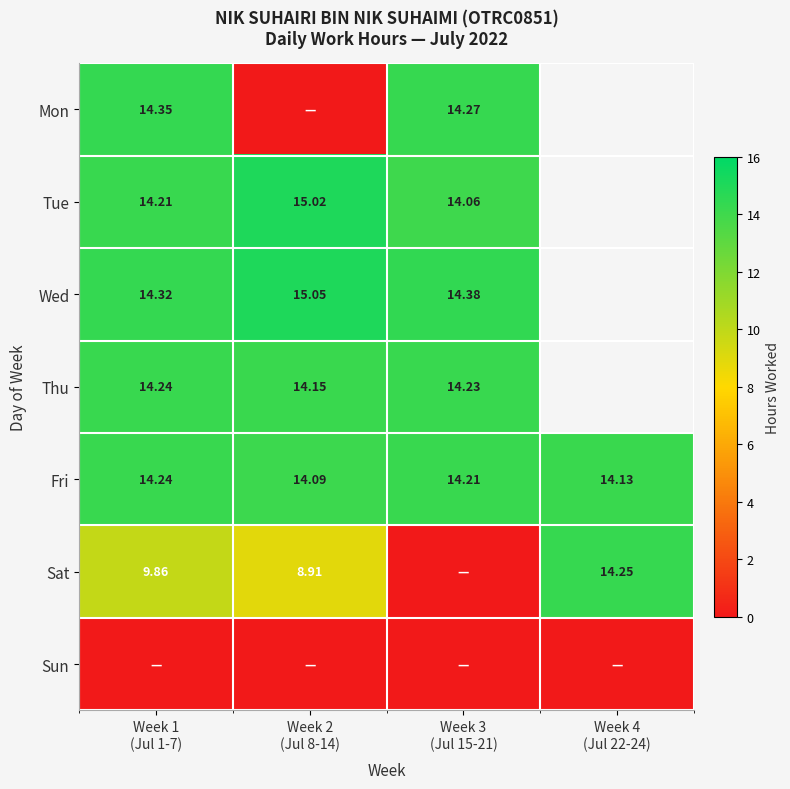

Rank the series by their maximum value, from highest to lowest.

Wed, Tue, Mon, Sat, Thu, Fri, Sun